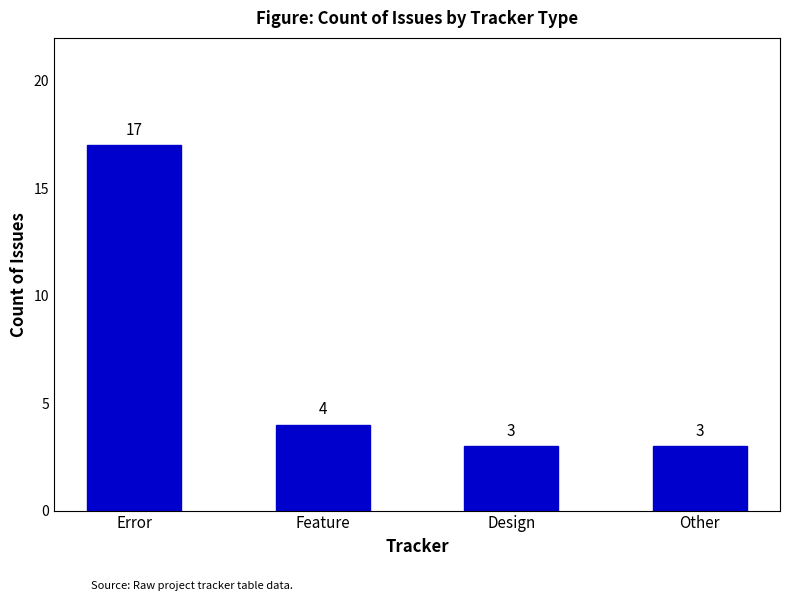

What is the difference between the maximum and second lowest values?

14